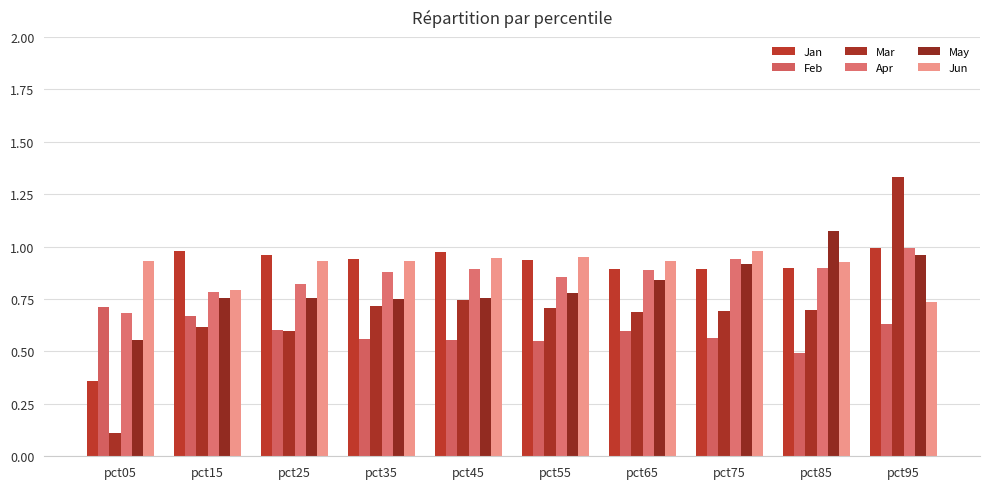

What are all the series names shown in the legend?

Jan, Feb, Mar, Apr, May, Jun